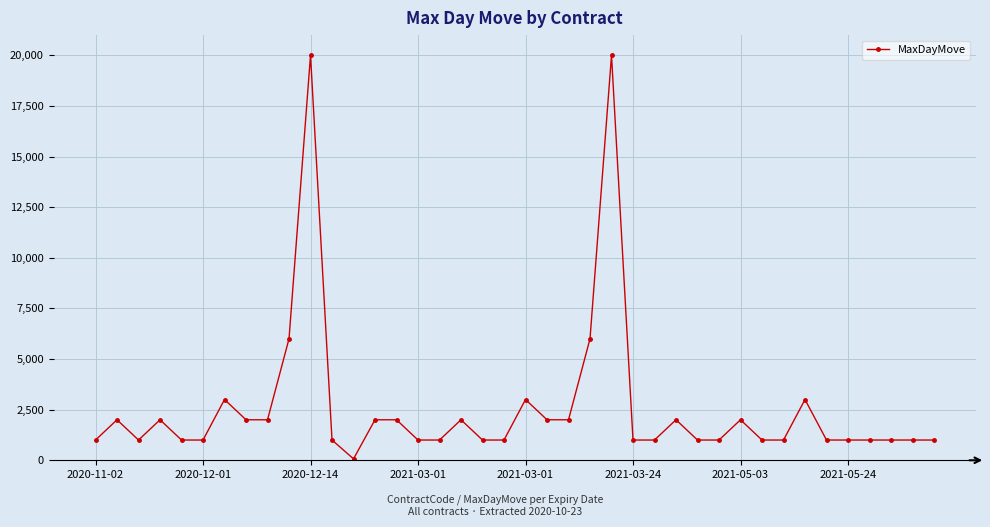

What is the sum of all values?

104070